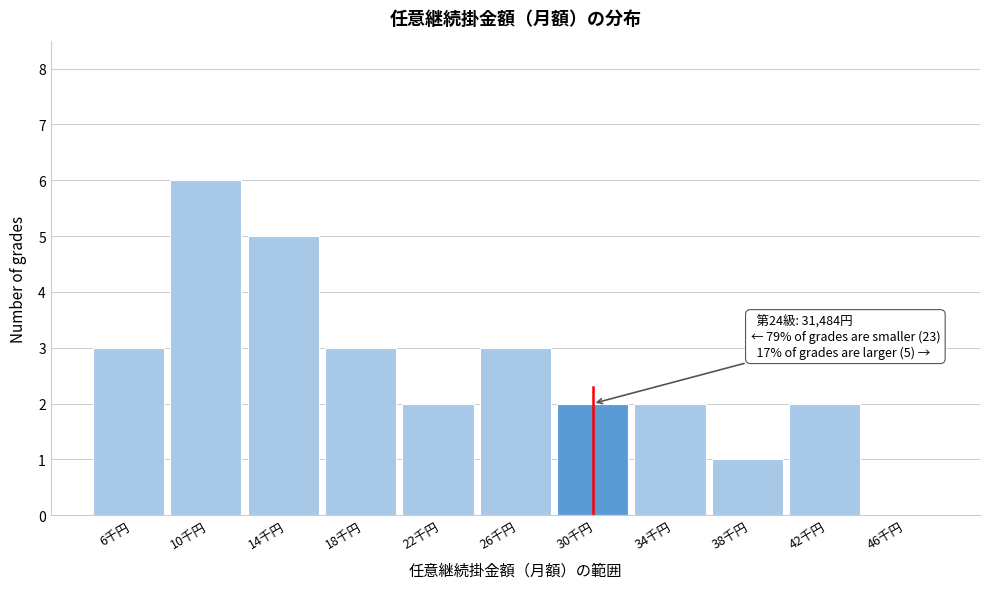

Reading left to right, list all the values displayed in this chart.

6千円=3	10千円=6	14千円=5	18千円=3	22千円=2	26千円=3	30千円=2	34千円=2	38千円=1	42千円=2	46千円=0